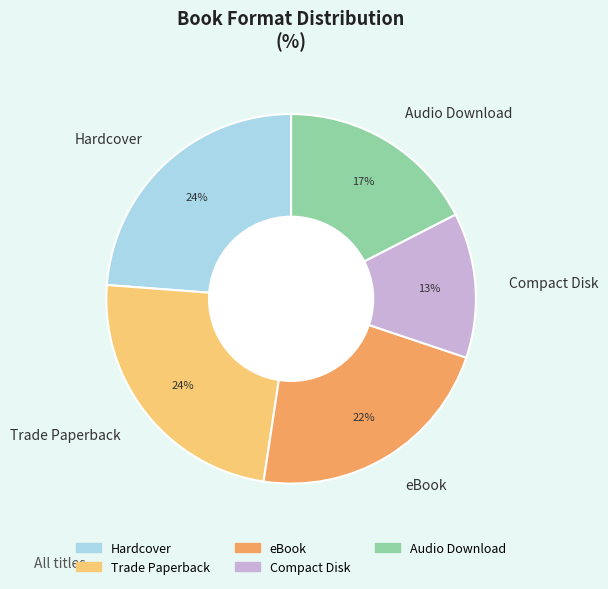

How many slices are in this pie chart?

5